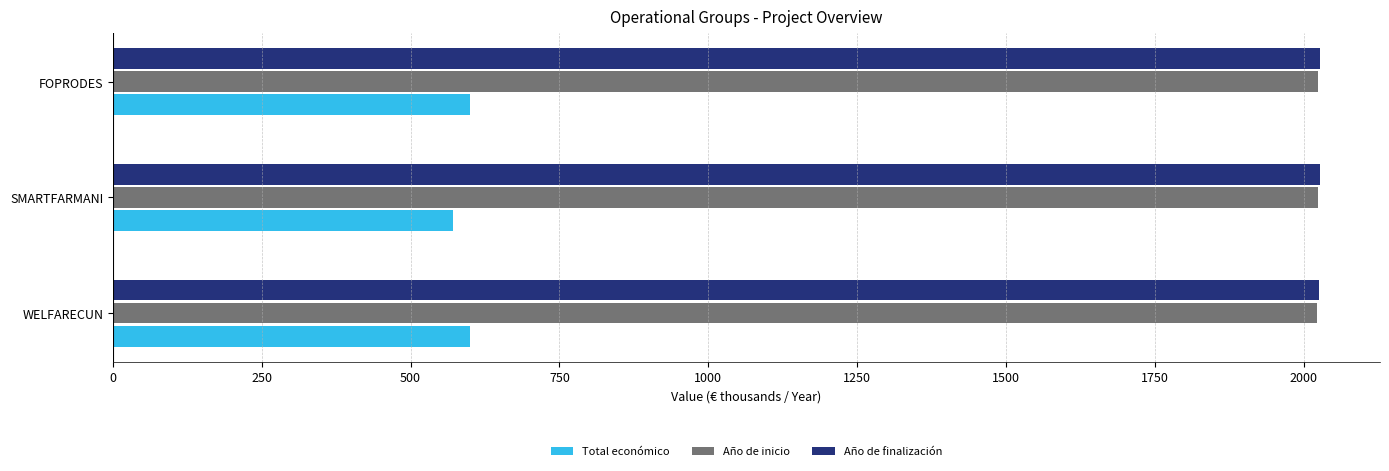

How many data points does each series have?

3